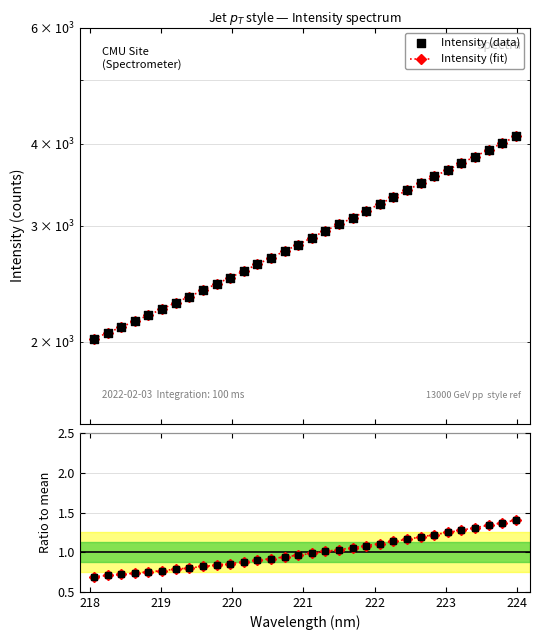

Which series contains the lowest Y value?

Ratio to mean